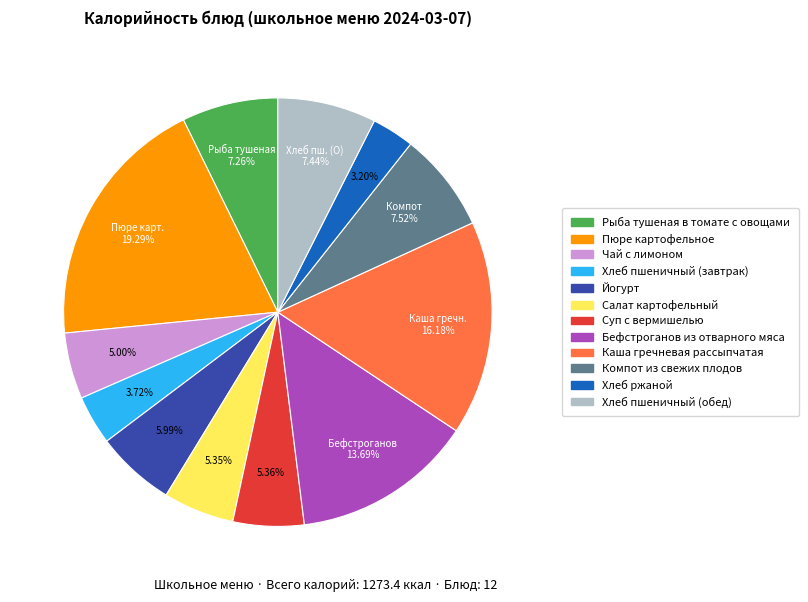

Does any single category account for the majority?

No